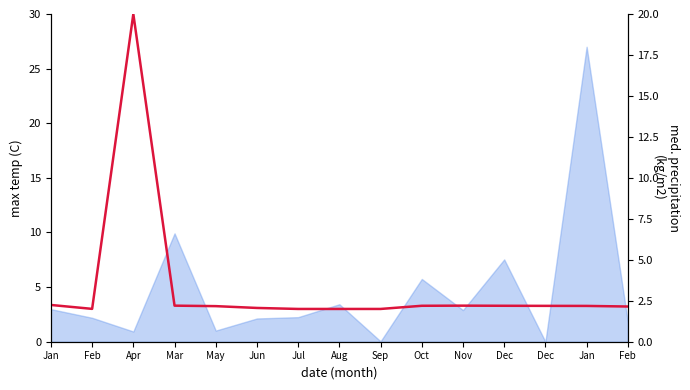

How many lines are shown in the chart?

1